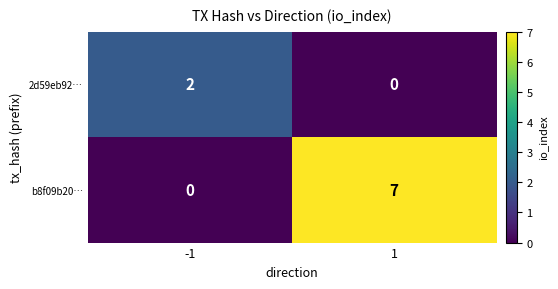

What is the sum of the b8f09b20… values at -1 and 1?

7